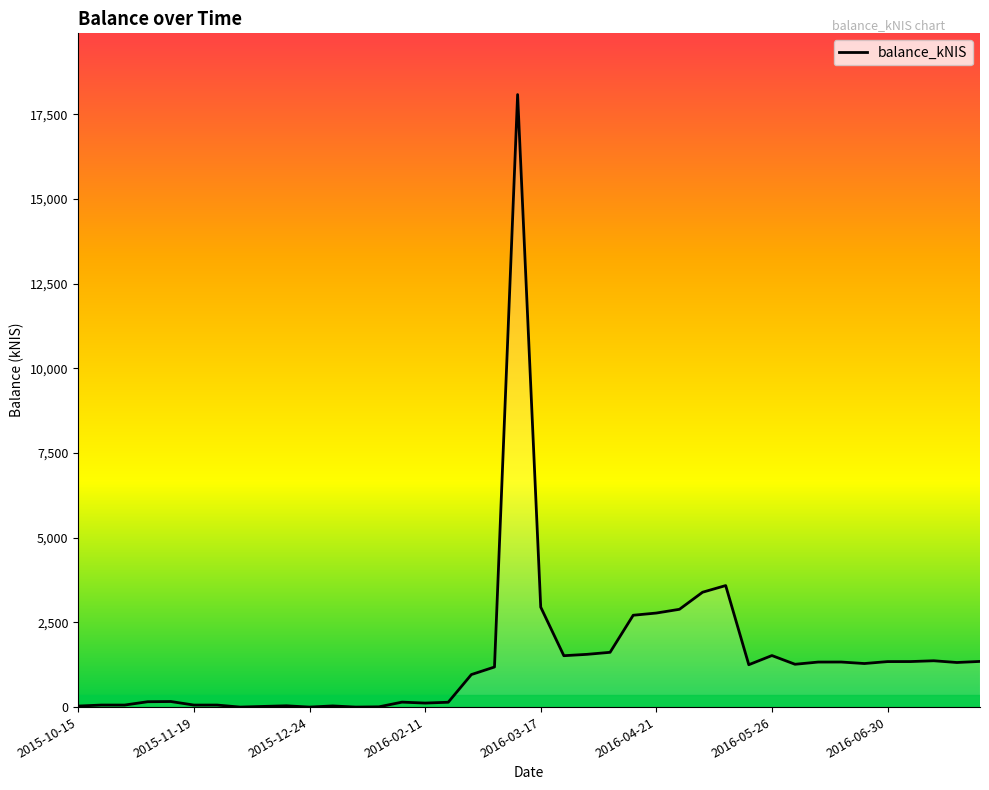

What is the maximum value shown in the chart?

18082.2